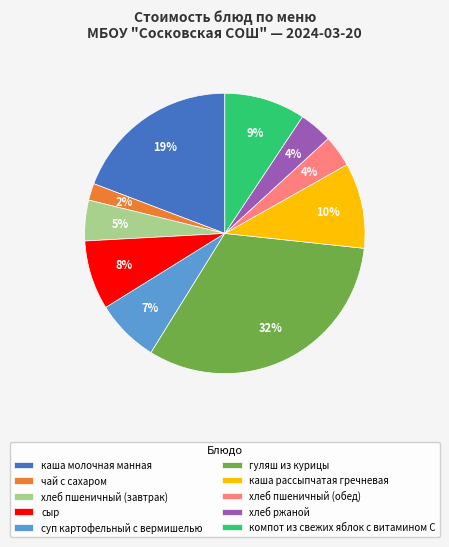

Count the number of slices in the pie.

10